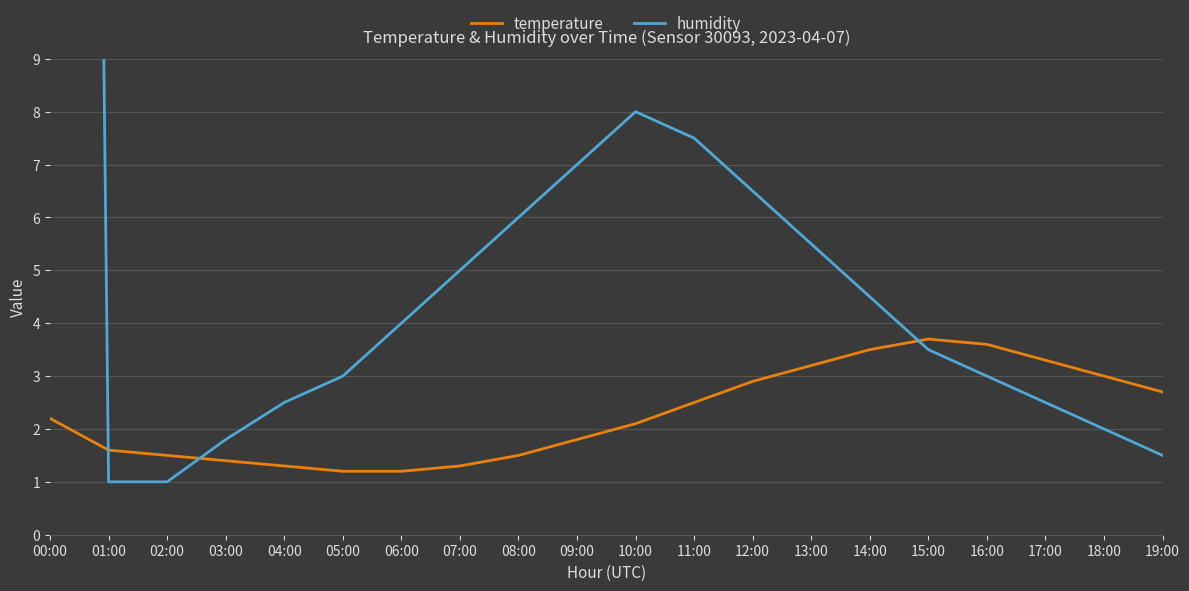

The humidity series shows 3.2 at 03:00. True or false?

False